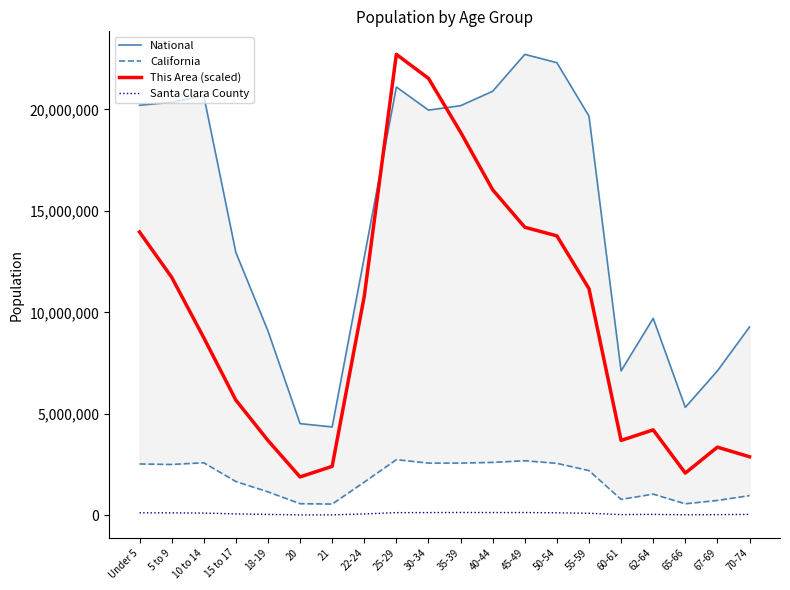

True or false: National has a value of 4722487.0 at 18-19.

False